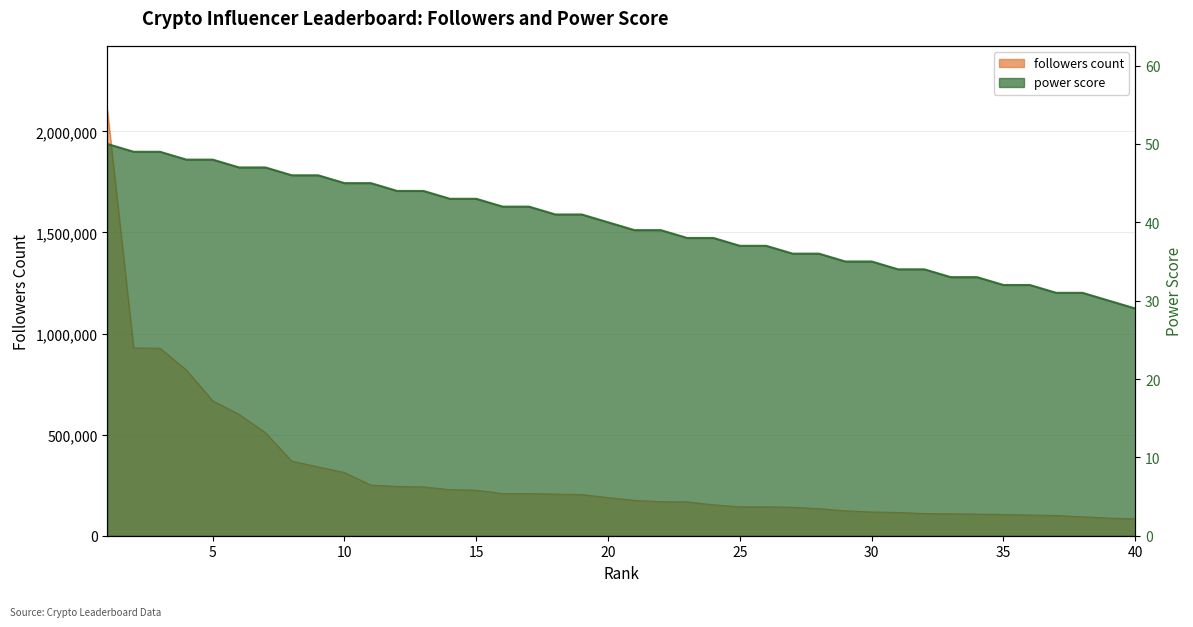

What is the sum of the power score values at 10 and 2?

94